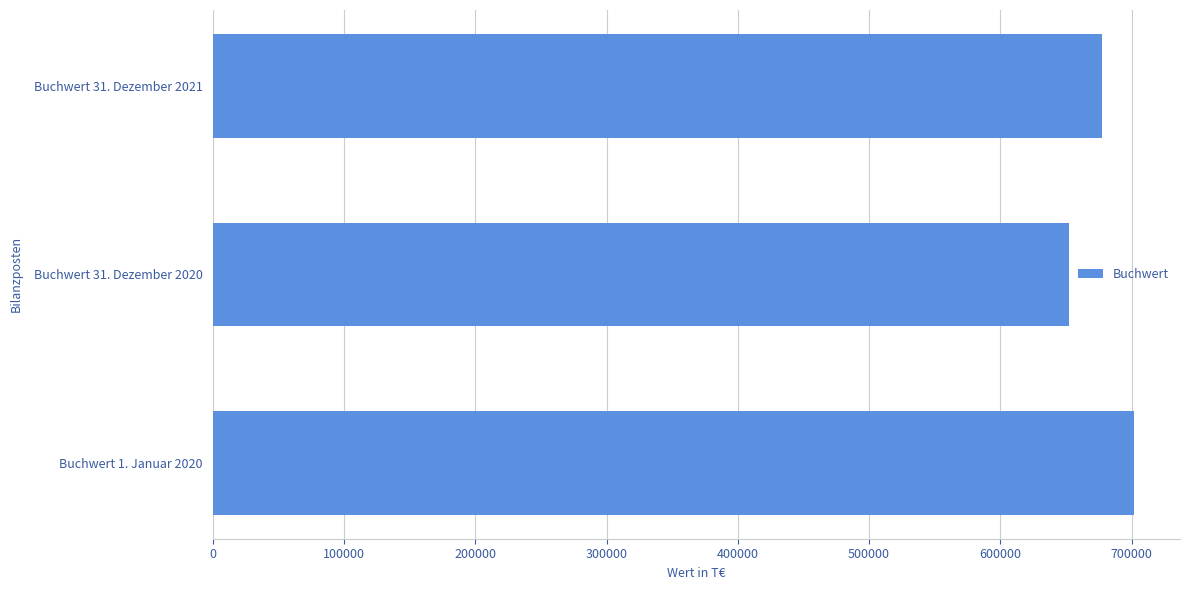

Rank the categories by value from highest to lowest.

Buchwert 1. Januar 2020, Buchwert 31. Dezember 2021, Buchwert 31. Dezember 2020